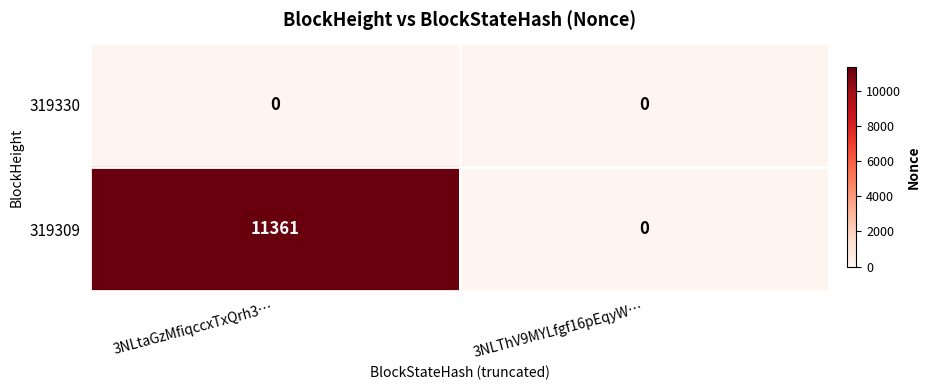

Which series has the largest total across all categories?

319309